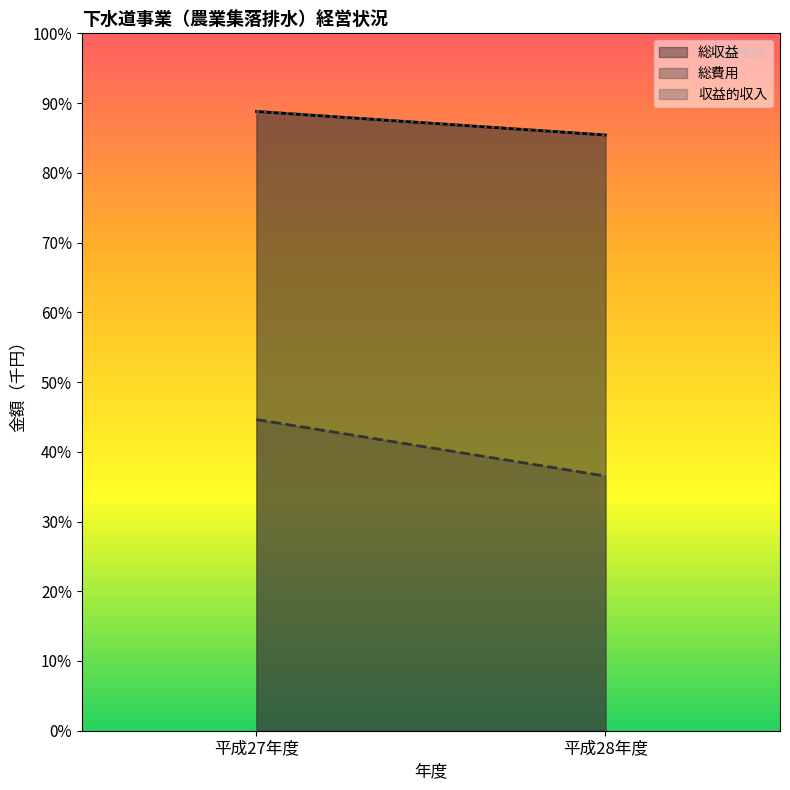

What is the total value across all series at 平成27年度?

133333